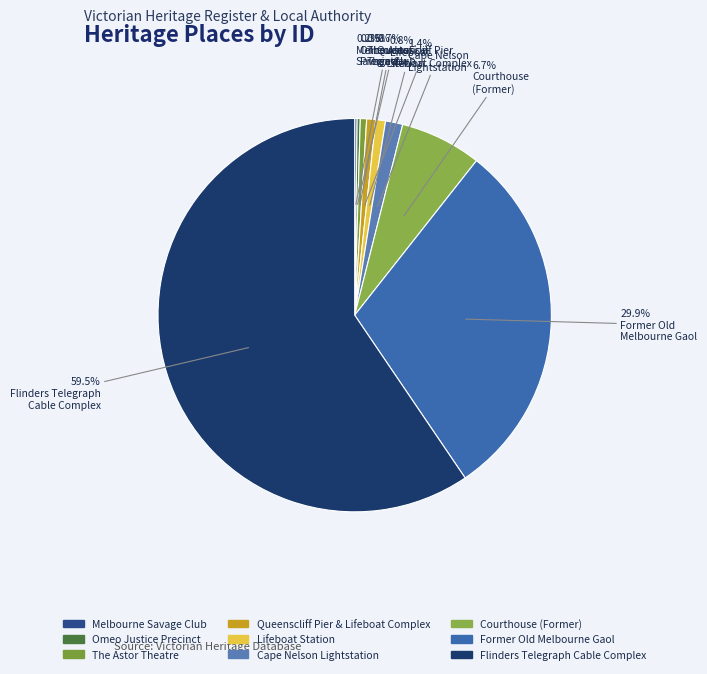

How many slices are in this pie chart?

9